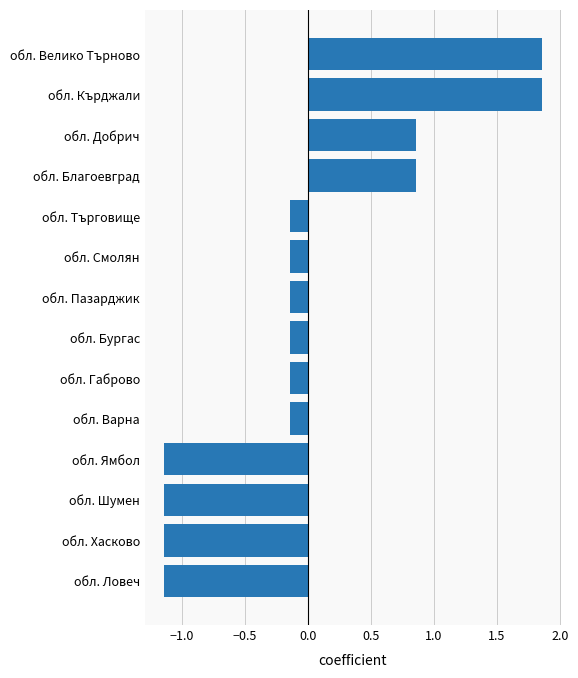

What is the sum of the values at обл. Търговище and обл. Габрово?

-0.3